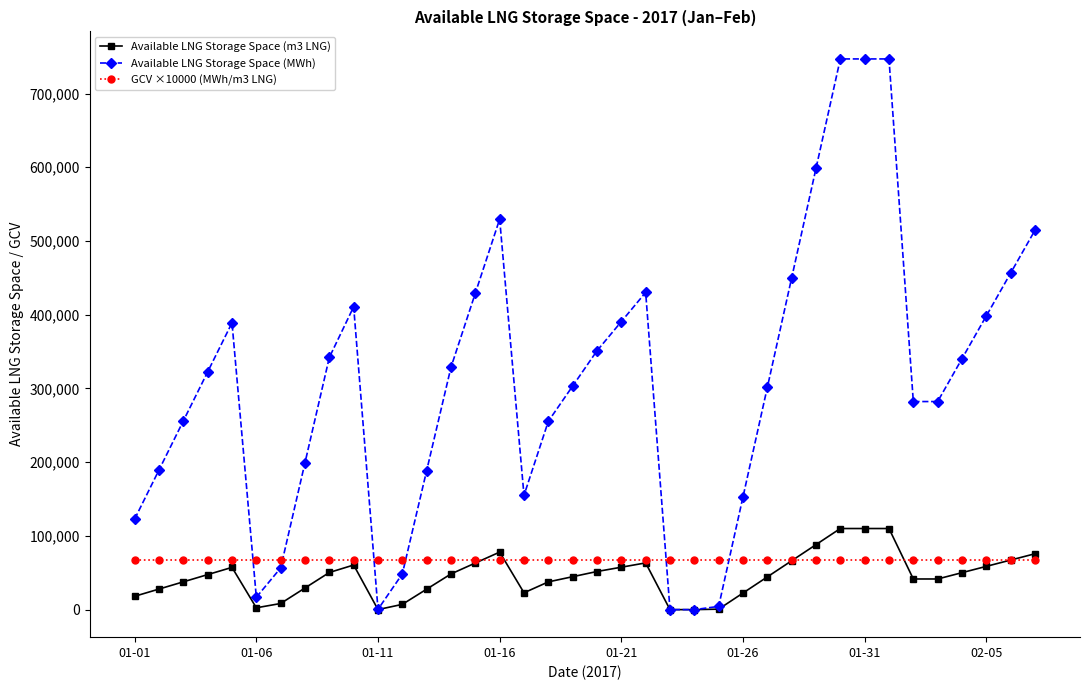

Rank the series by their maximum value, from highest to lowest.

Available LNG Storage Space (MWh), Available LNG Storage Space (m3 LNG), GCV ×10000 (MWh/m3 LNG)